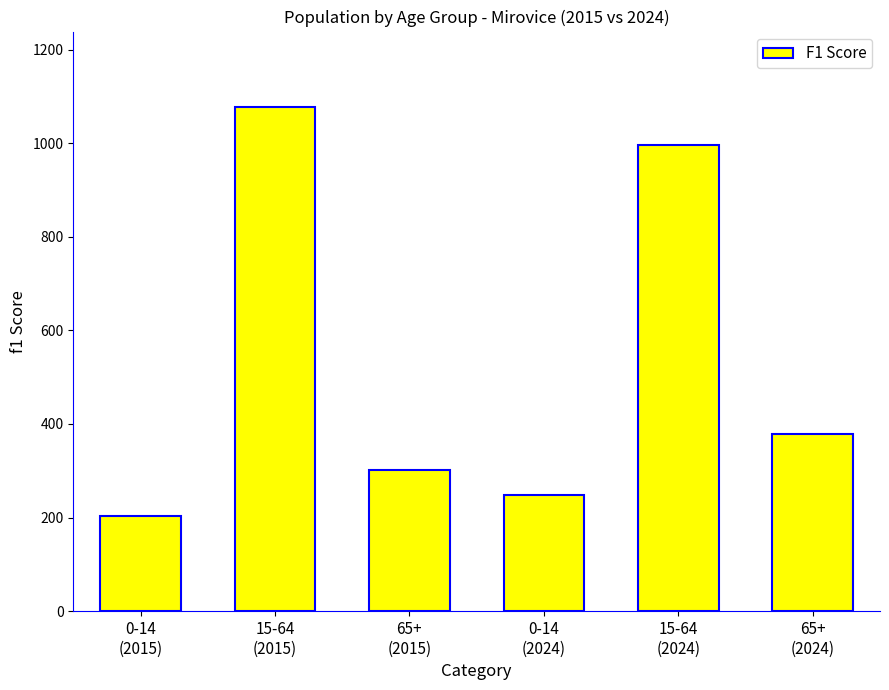

How many bars are there in total?

6